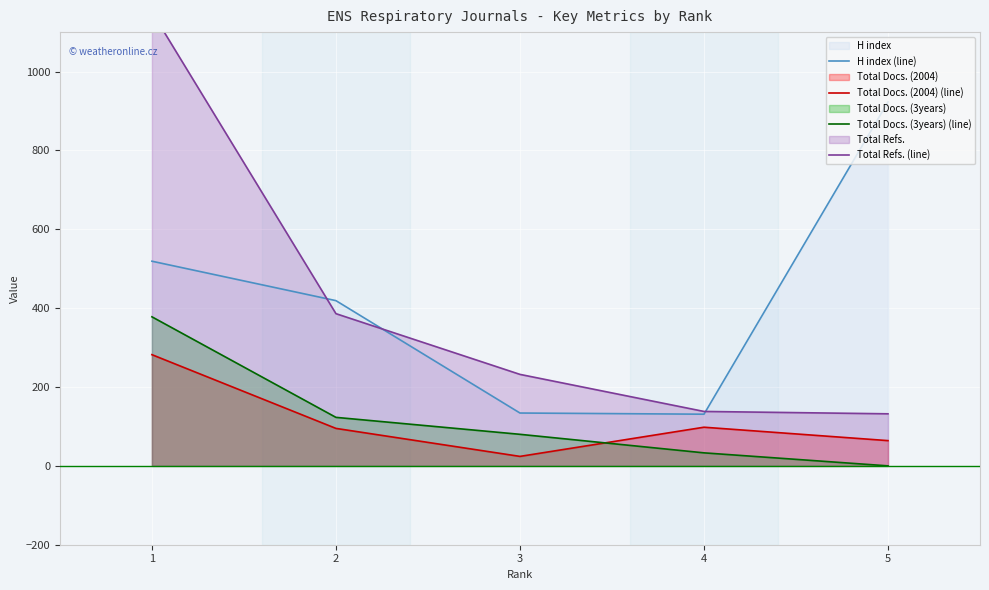

List the series in order of their peak value, highest first.

Total Refs. (line), H index (line), Total Docs. (3years) (line), Total Docs. (2004) (line)